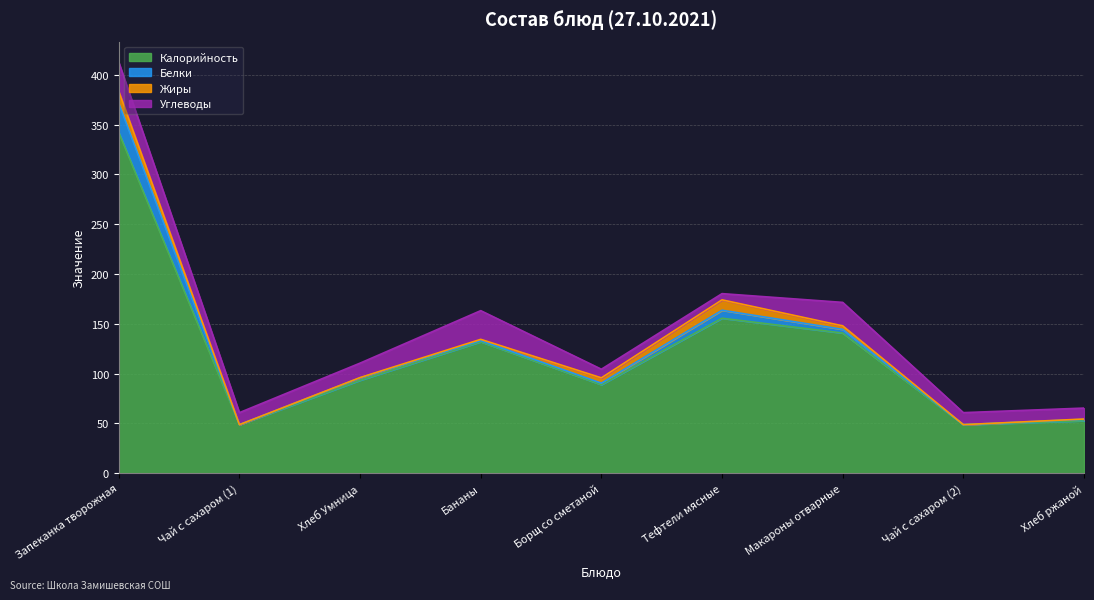

List the series in order of their peak value, lowest first.

Жиры, Углеводы, Белки, Калорийность